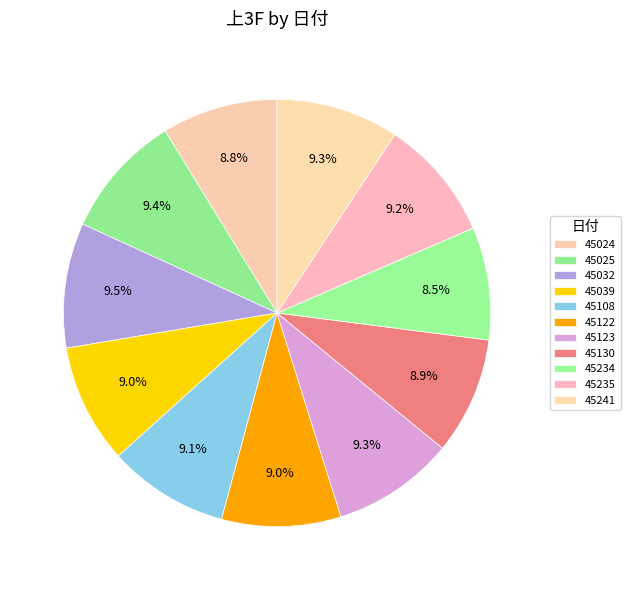

To the nearest percent, what is the difference between the largest and smallest slice percentages?

1%